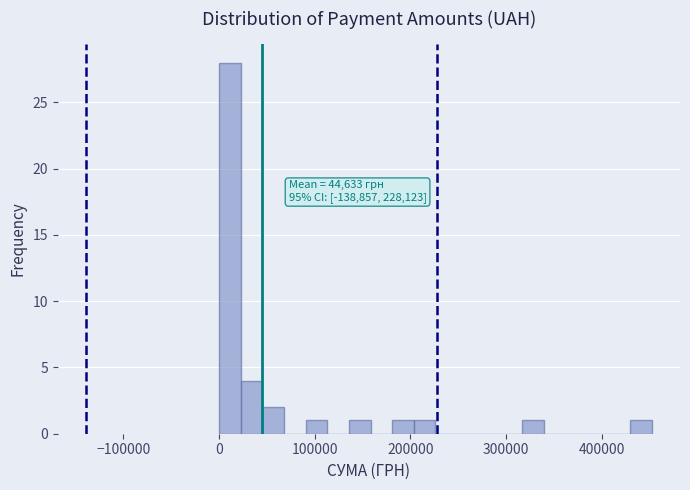

Around what value on the x-axis is the tallest bar? Give the approximate position of its centre, as read against the axis.

10000